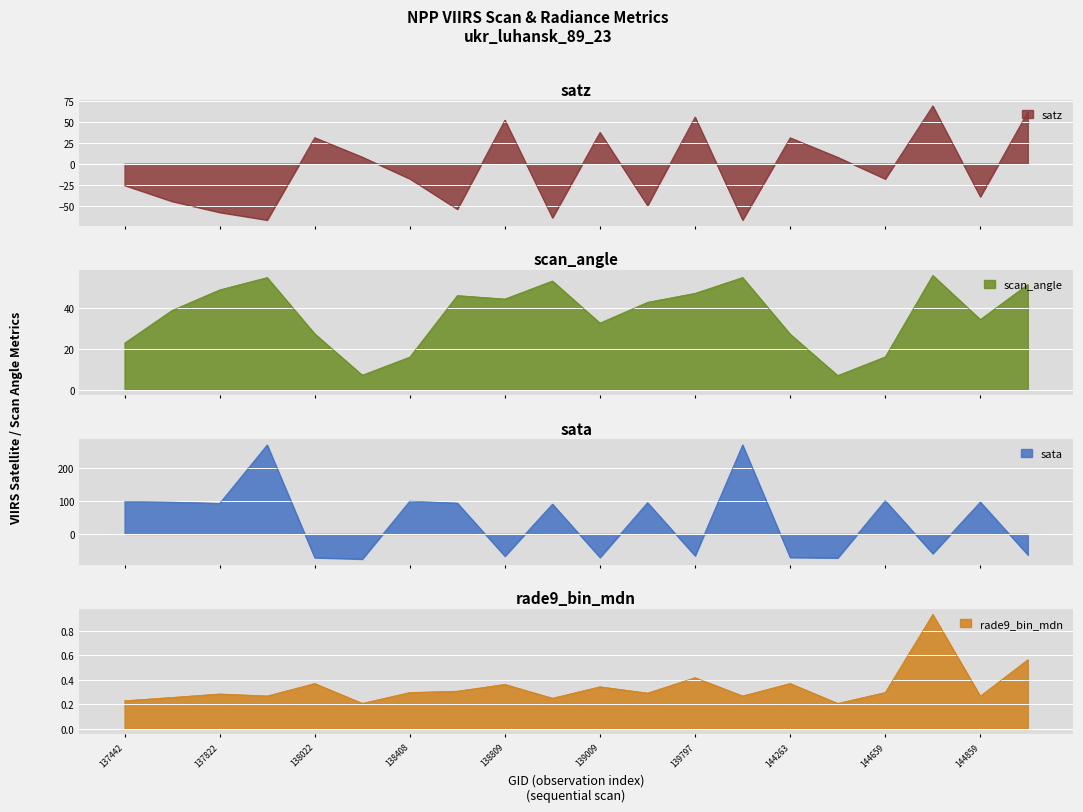

What is the difference between the maximum and second lowest values in the scan_angle series?

48.8